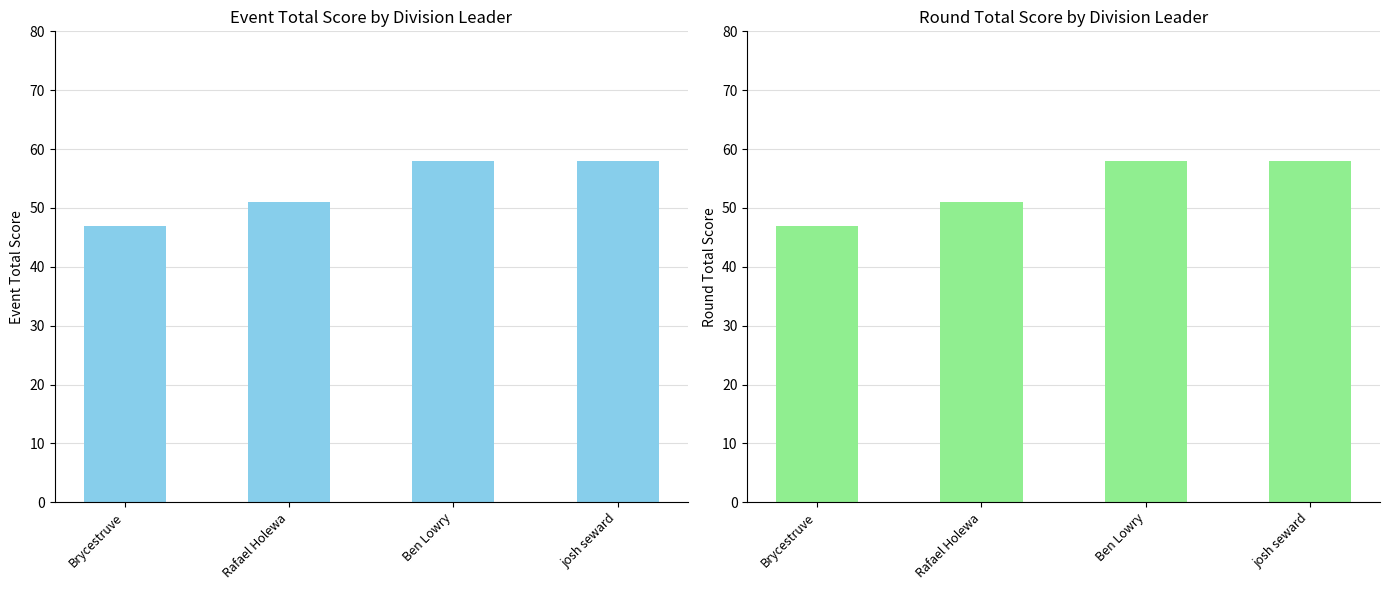

Which has a higher value, Brycestruve or Rafael Holewa?

Rafael Holewa